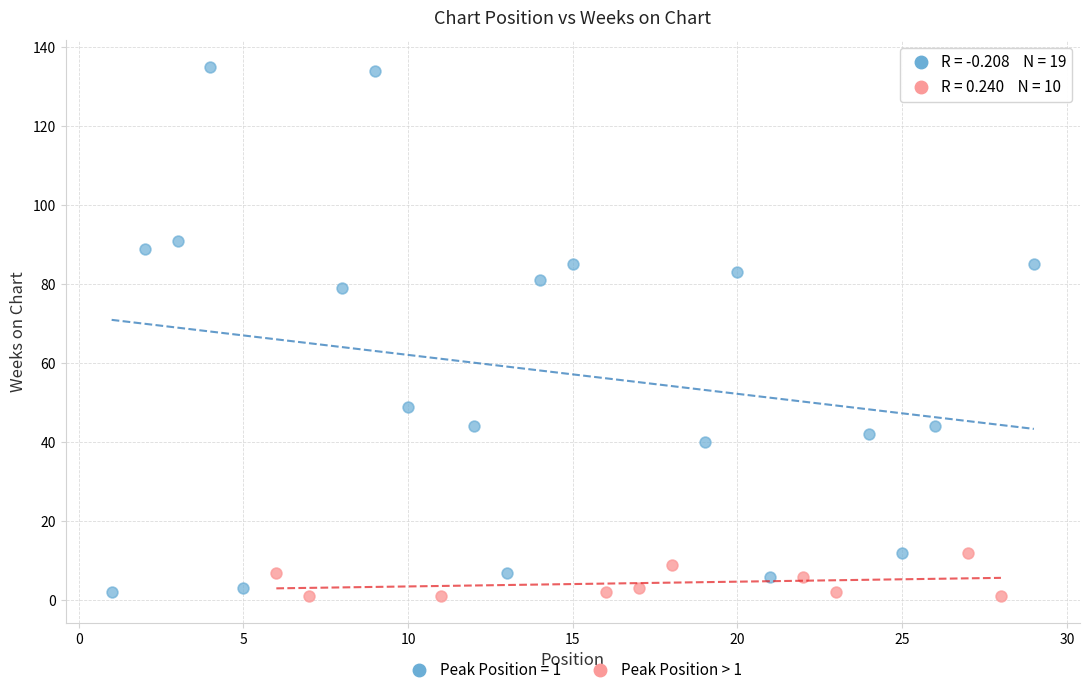

Which series has the widest spread of Y values?

Peak Position = 1